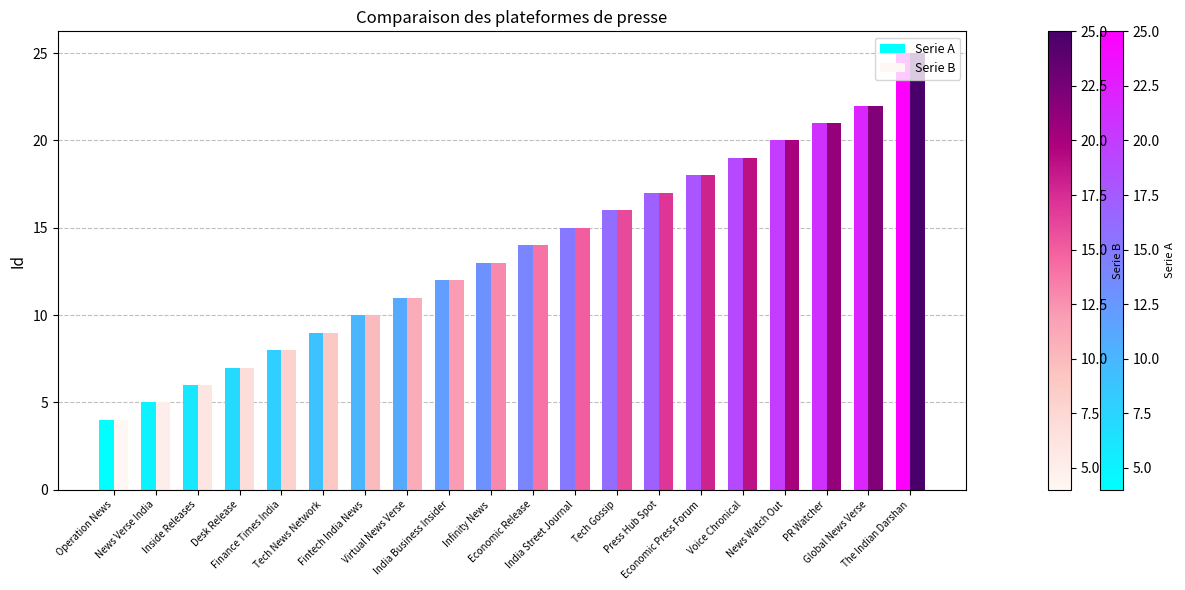

Count the number of data series in this chart.

2